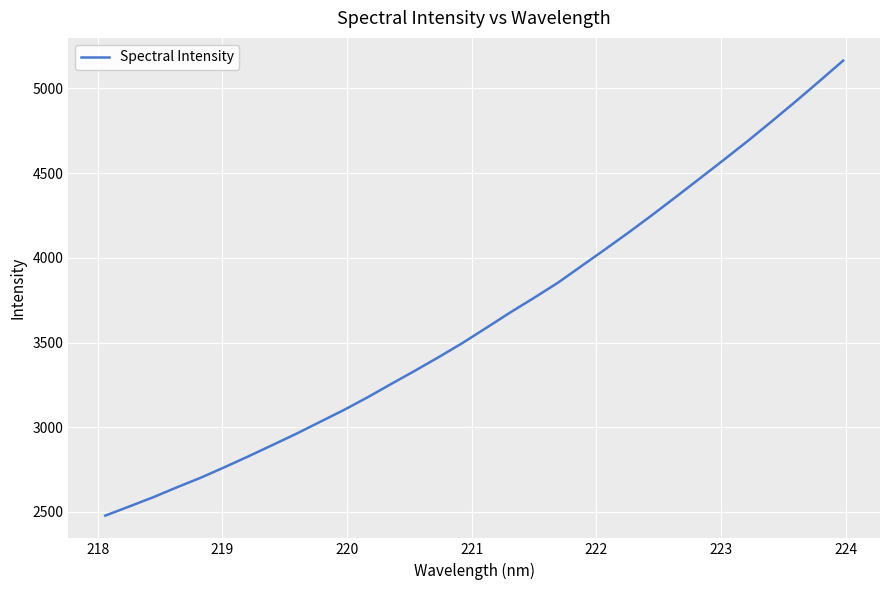

What is the smallest value displayed?

2478.5